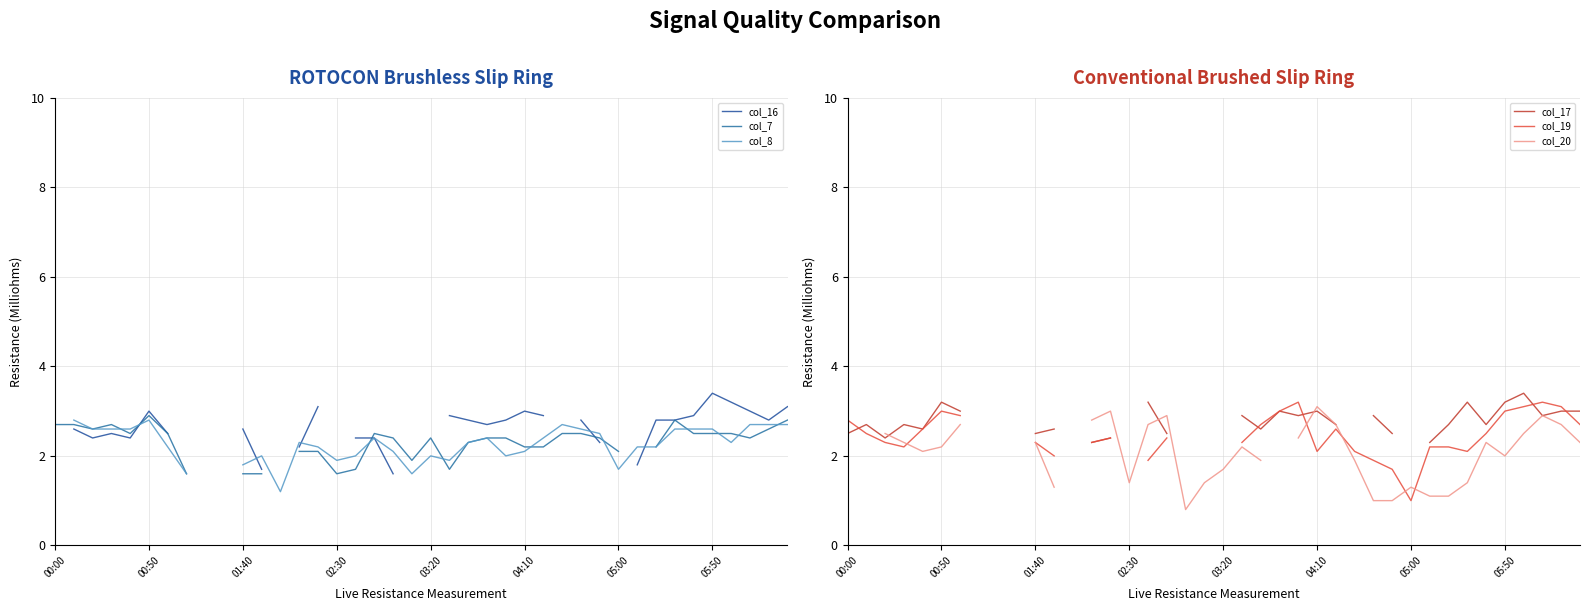

Rank the series at 11 from lowest to highest value.

col_20, col_7, col_16, col_8, col_19, col_17